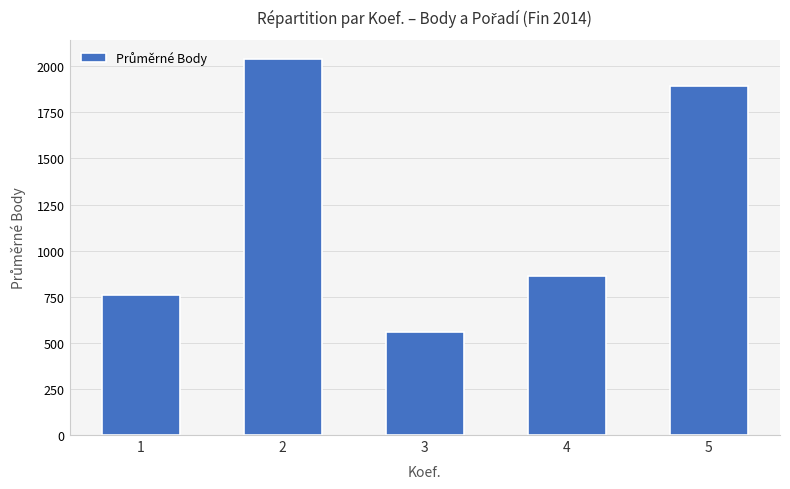

What is the maximum value shown in the chart?

2040.3